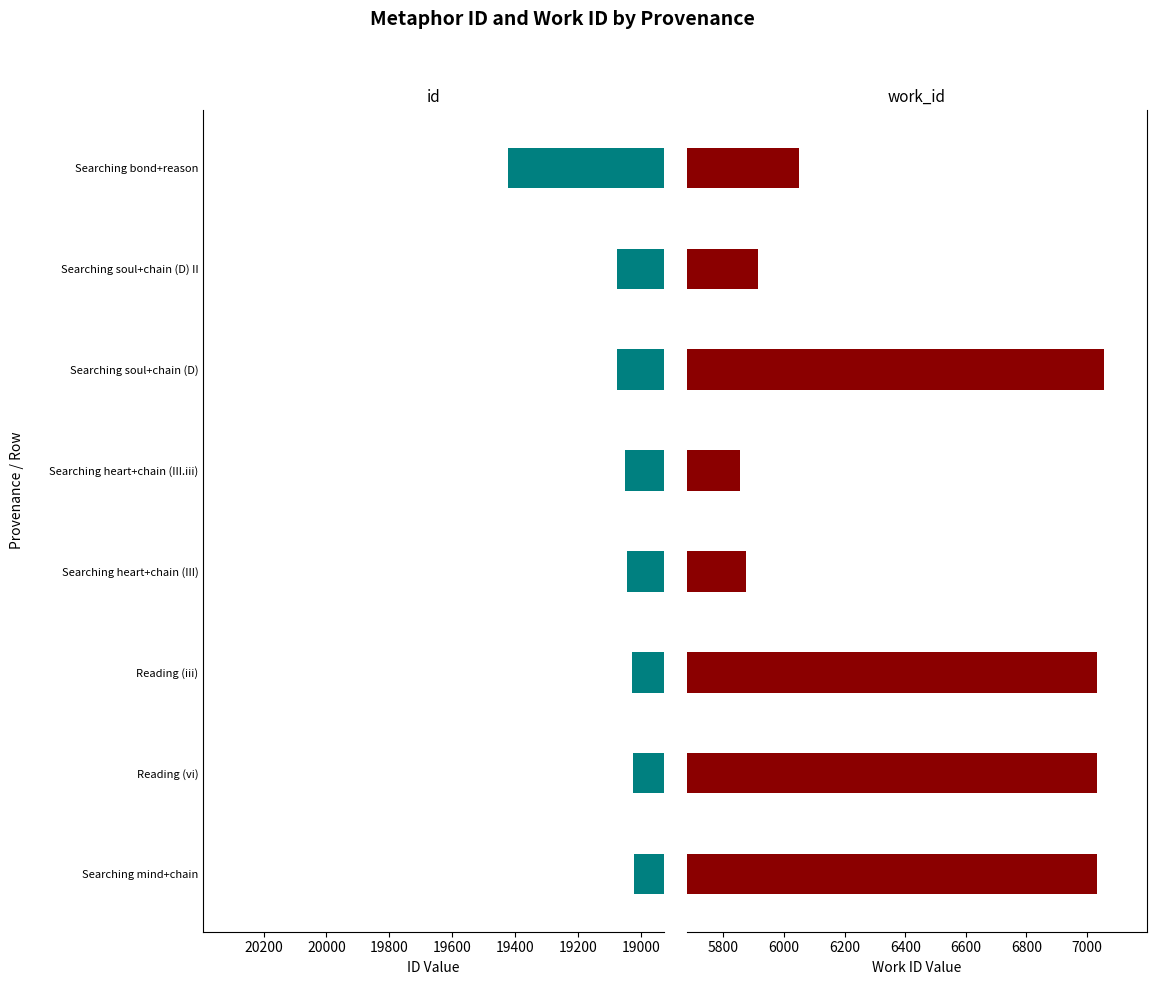

What is the difference between the maximum and minimum values in the work_id series?

1203